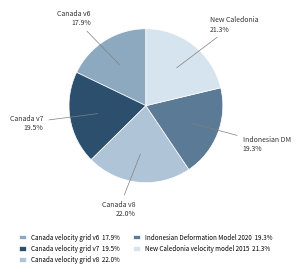

Combined, what portion of the pie is Canada velocity grid v8 and New Caledonia velocity model 2015?

43.3%